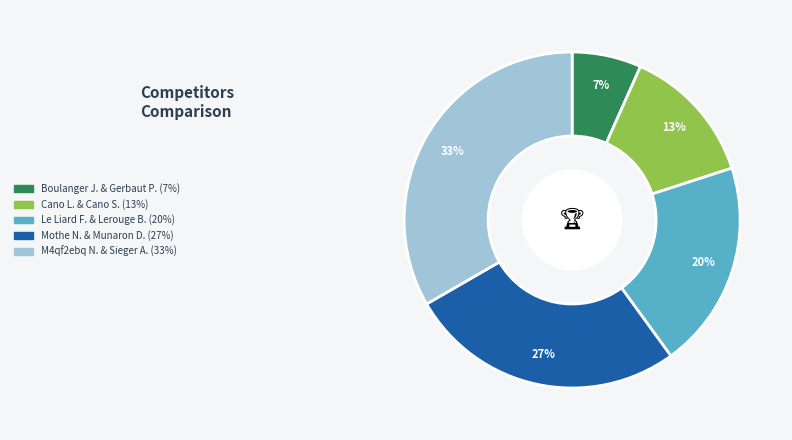

Is there a majority slice in this chart?

No